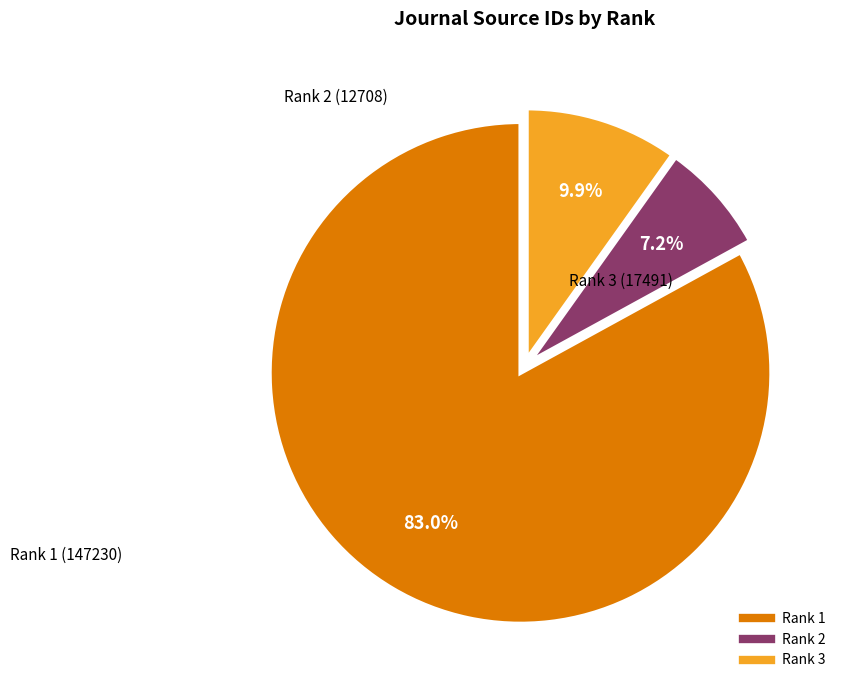

To the nearest percent, what is the difference between the largest and smallest slice percentages?

76%